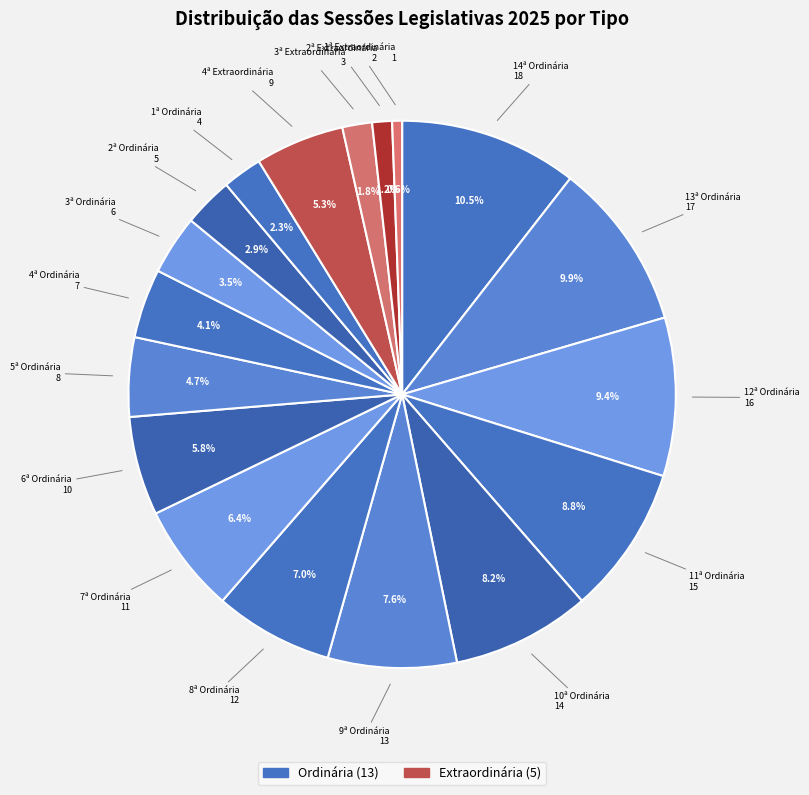

Between 14ª Ordinária and 10ª Ordinária, which is larger?

14ª Ordinária